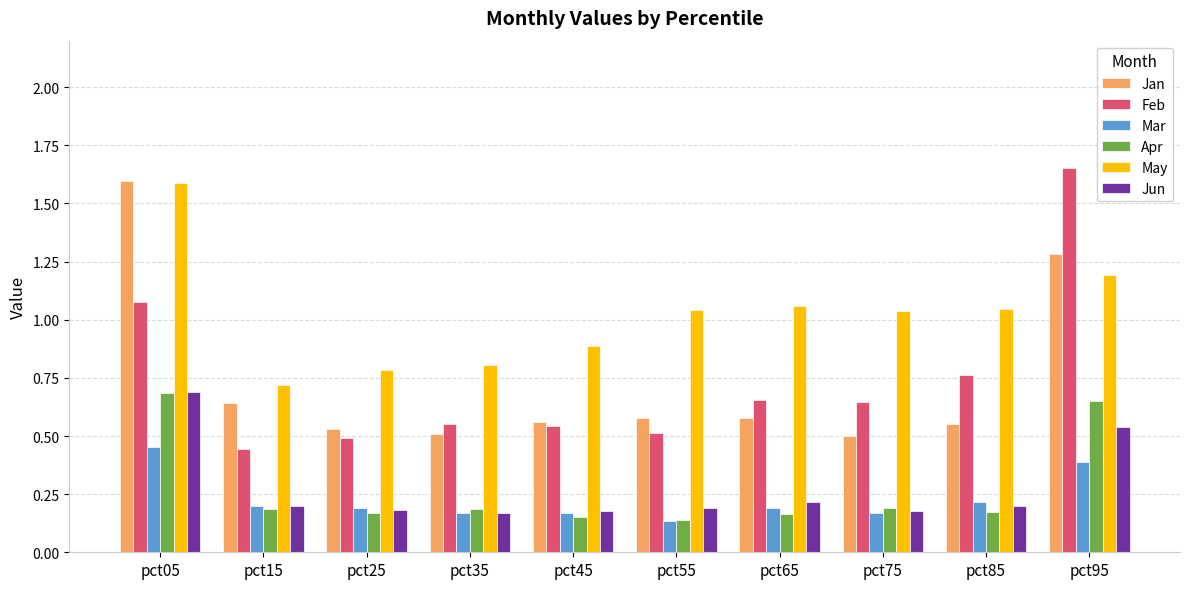

Which series changed the most between pct15 and pct75?

May